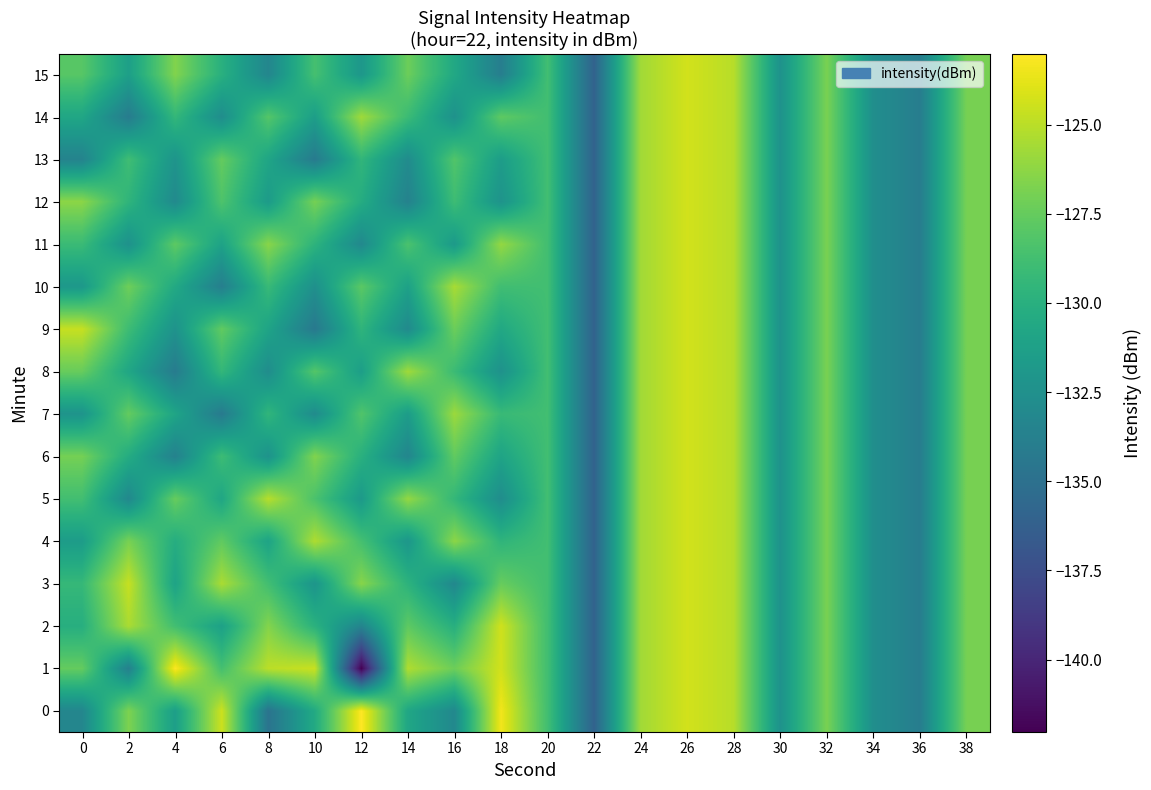

Reading left to right, what are all the values shown in this chart?

0: 0=-133.3	2=-126.7	4=-131.4	6=-124.5	8=-134.7	10=-130.5	12=-123.0	14=-130.8	16=-133.1	18=-123.4	20=-128.8	22=-136.0	24=-125.7	26=-124.3	28=-125.1	30=-132.4	32=-126.9	34=-132.6	36=-134.0	38=-127.0
1: 0=-127.5	2=-133.7	4=-123.1	6=-128.7	8=-125.0	10=-124.6	12=-142.0	14=-125.3	16=-127.3	18=-124.3	20=-128.8	22=-136.0	24=-125.7	26=-124.3	28=-125.1	30=-132.4	32=-126.9	34=-132.6	36=-134.0	38=-127.0
2: 0=-130.1	2=-125.4	4=-128.8	6=-131.2	8=-126.5	10=-129.9	12=-133.4	14=-127.7	16=-130.1	18=-124.4	20=-128.8	22=-136.0	24=-125.7	26=-124.3	28=-125.1	30=-132.4	32=-126.9	34=-132.6	36=-134.0	38=-127.0
3: 0=-129.3	2=-124.7	4=-131.0	6=-125.5	8=-128.8	10=-132.1	12=-126.4	14=-129.8	16=-133.1	18=-127.4	20=-128.8	22=-136.0	24=-125.7	26=-124.3	28=-125.1	30=-132.4	32=-126.9	34=-132.6	36=-134.0	38=-127.0
4: 0=-131.6	2=-126.9	4=-130.2	6=-127.7	8=-131.0	10=-125.3	12=-128.6	14=-132.0	16=-126.3	18=-129.6	20=-128.8	22=-136.0	24=-125.7	26=-124.3	28=-125.1	30=-132.4	32=-126.9	34=-132.6	36=-134.0	38=-127.0
5: 0=-128.8	2=-133.1	4=-127.4	6=-130.8	8=-125.1	10=-128.4	12=-131.8	14=-126.1	16=-129.4	18=-132.7	20=-128.8	22=-136.0	24=-125.7	26=-124.3	28=-125.1	30=-132.4	32=-126.9	34=-132.6	36=-134.0	38=-127.0
6: 0=-127.0	2=-130.3	4=-133.7	6=-129.0	8=-132.3	10=-126.6	12=-130.0	14=-133.3	16=-127.6	18=-131.0	20=-128.8	22=-136.0	24=-125.7	26=-124.3	28=-125.1	30=-132.4	32=-126.9	34=-132.6	36=-134.0	38=-127.0
7: 0=-132.2	2=-127.5	4=-130.9	6=-134.2	8=-129.5	10=-132.9	12=-128.2	14=-131.5	16=-125.8	18=-129.2	20=-128.8	22=-136.0	24=-125.7	26=-124.3	28=-125.1	30=-132.4	32=-126.9	34=-132.6	36=-134.0	38=-127.0
8: 0=-127.4	2=-130.8	4=-134.1	6=-129.4	8=-132.8	10=-128.1	12=-131.4	14=-125.7	16=-129.1	18=-132.4	20=-128.8	22=-136.0	24=-125.7	26=-124.3	28=-125.1	30=-132.4	32=-126.9	34=-132.6	36=-134.0	38=-127.0
9: 0=-124.7	2=-129.0	4=-132.3	6=-127.6	8=-131.0	10=-134.3	12=-129.6	14=-133.0	16=-127.3	18=-130.6	20=-128.8	22=-136.0	24=-125.7	26=-124.3	28=-125.1	30=-132.4	32=-126.9	34=-132.6	36=-134.0	38=-127.0
10: 0=-131.9	2=-127.2	4=-130.5	6=-133.9	8=-129.2	10=-132.5	12=-127.8	14=-131.2	16=-125.5	18=-128.8	20=-128.8	22=-136.0	24=-125.7	26=-124.3	28=-125.1	30=-132.4	32=-126.9	34=-132.6	36=-134.0	38=-127.0
11: 0=-129.1	2=-132.4	4=-127.8	6=-131.1	8=-126.4	10=-129.7	12=-133.1	14=-128.4	16=-131.7	18=-126.1	20=-128.8	22=-136.0	24=-125.7	26=-124.3	28=-125.1	30=-132.4	32=-126.9	34=-132.6	36=-134.0	38=-127.0
12: 0=-126.3	2=-129.6	4=-133.0	6=-128.3	8=-131.6	10=-127.0	12=-130.3	14=-133.6	16=-128.9	18=-132.3	20=-128.8	22=-136.0	24=-125.7	26=-124.3	28=-125.1	30=-132.4	32=-126.9	34=-132.6	36=-134.0	38=-127.0
13: 0=-133.5	2=-128.9	4=-132.2	6=-127.5	8=-130.8	10=-134.2	12=-129.5	14=-132.8	16=-128.2	18=-131.5	20=-128.8	22=-136.0	24=-125.7	26=-124.3	28=-125.1	30=-132.4	32=-126.9	34=-132.6	36=-134.0	38=-127.0
14: 0=-130.8	2=-134.1	4=-129.4	6=-132.7	8=-128.1	10=-131.4	12=-125.7	14=-129.1	16=-132.4	18=-127.7	20=-128.8	22=-136.0	24=-125.7	26=-124.3	28=-125.1	30=-132.4	32=-126.9	34=-132.6	36=-134.0	38=-127.0
15: 0=-128.0	2=-131.3	4=-126.6	6=-130.0	8=-133.3	10=-128.6	12=-131.9	14=-127.3	16=-130.6	18=-133.9	20=-128.8	22=-136.0	24=-125.7	26=-124.3	28=-125.1	30=-132.4	32=-126.9	34=-132.6	36=-134.0	38=-127.0